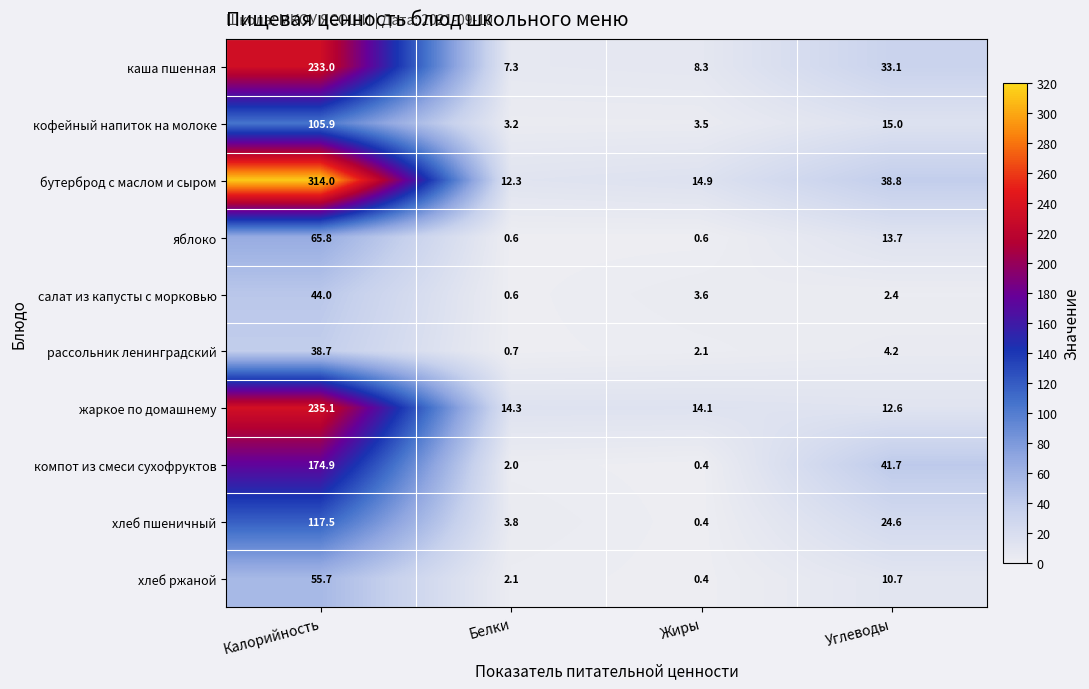

What is the spread (max minus min) of values at Калорийность?

275.3